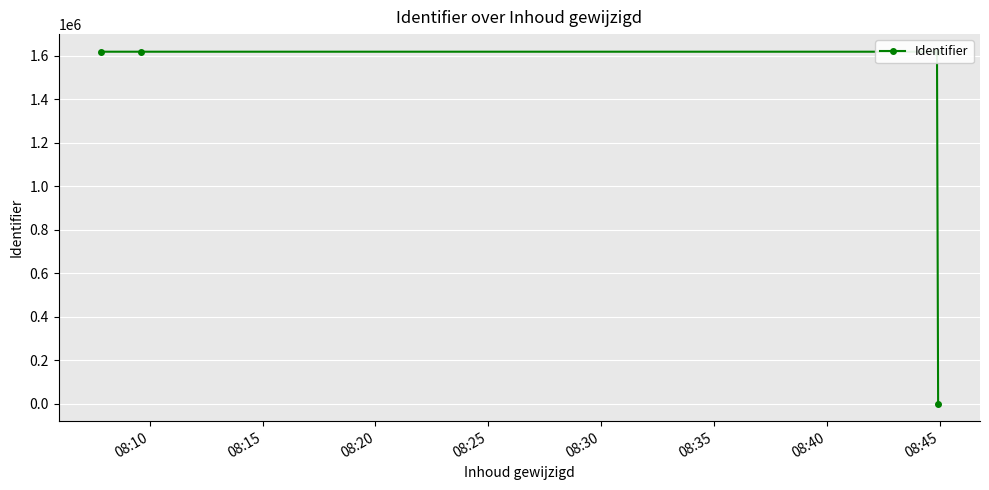

At which label does the data first exceed 1617814?

08:10